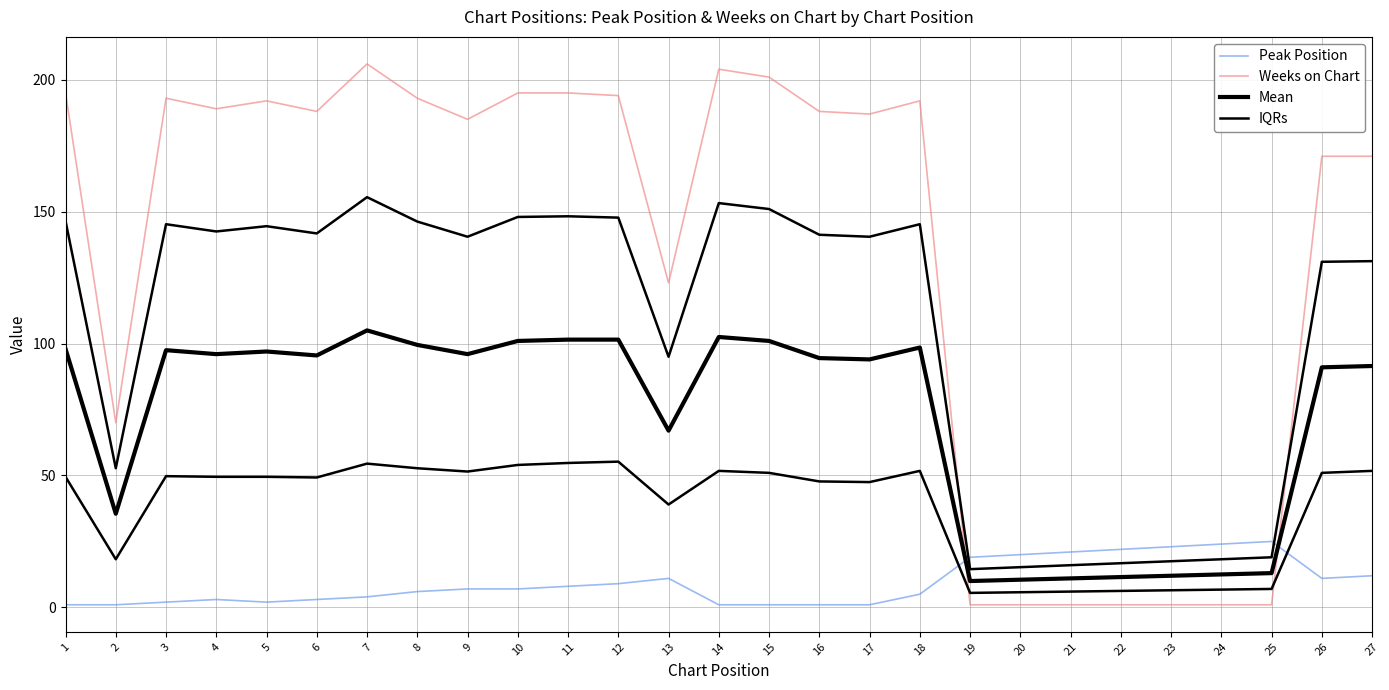

What is the lowest value of the Weeks on Chart series?

1.0